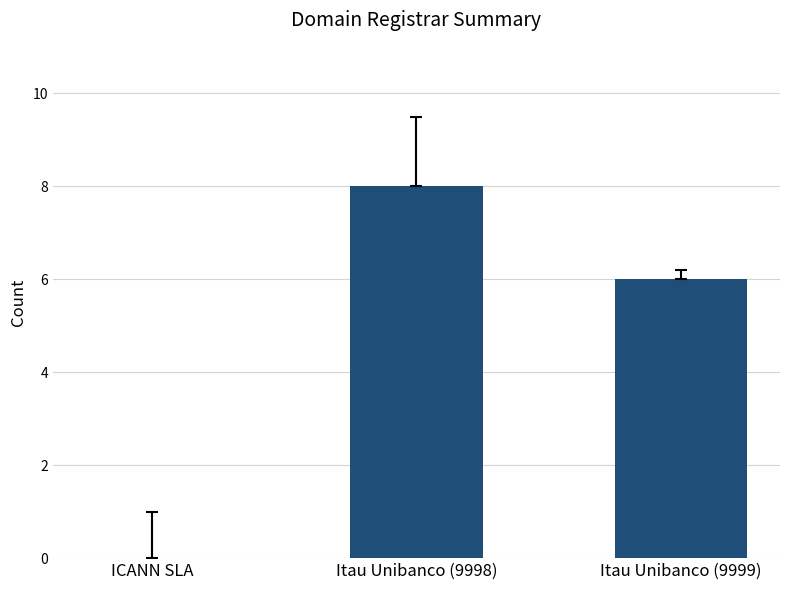

At which label does the data first exceed 6?

Itau Unibanco (9998)